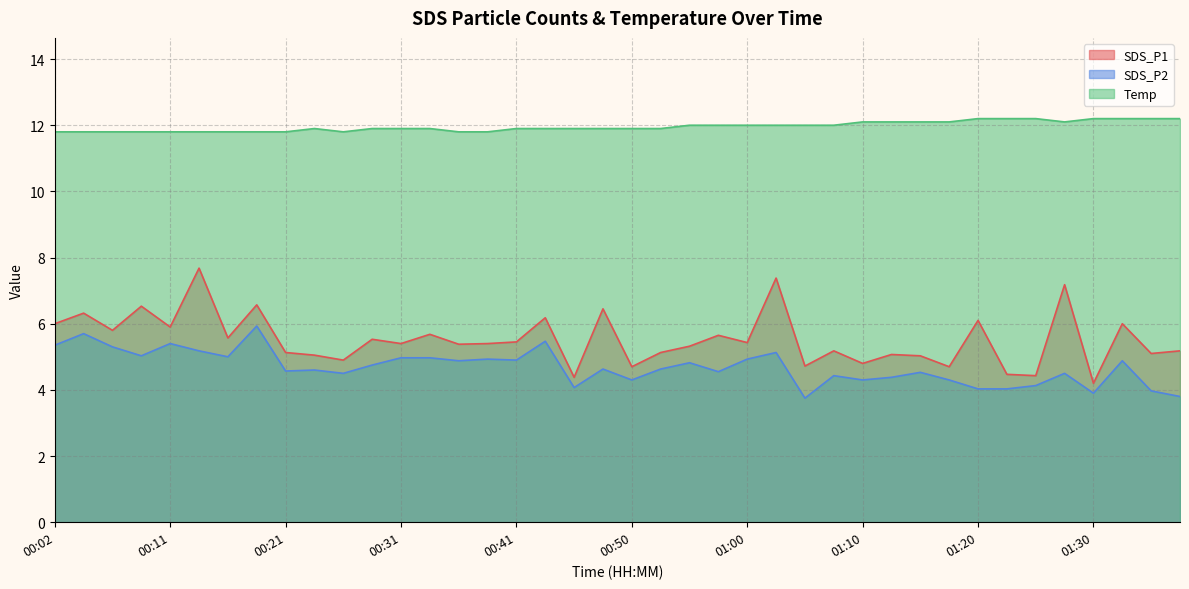

Where is SDS_P1 nearest to the value 5?

01:15